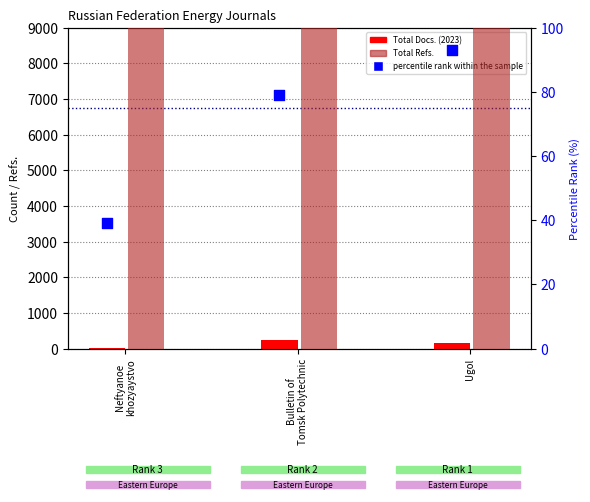

Is the value of Total Docs. (2023) at Bulletin of
Tomsk Polytechnic greater than the value of Total Refs. at Bulletin of
Tomsk Polytechnic?

No